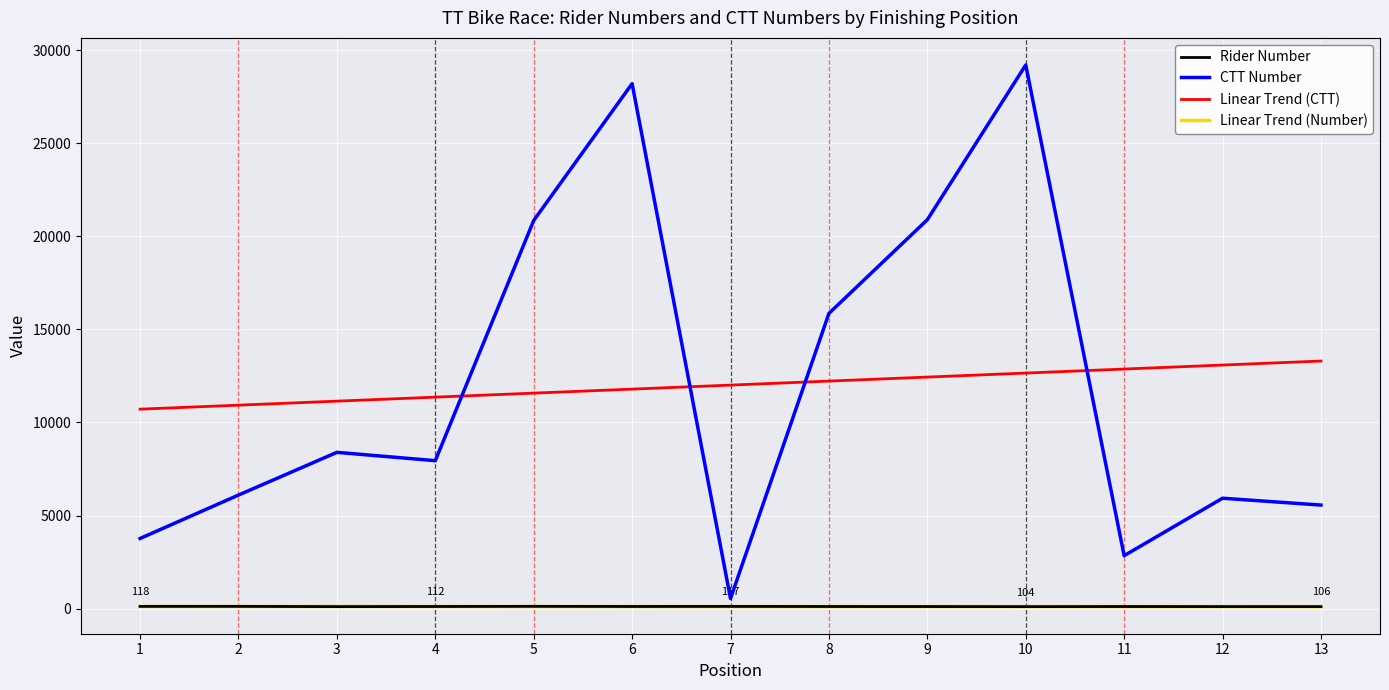

What is the maximum value shown in the chart?

29207.0